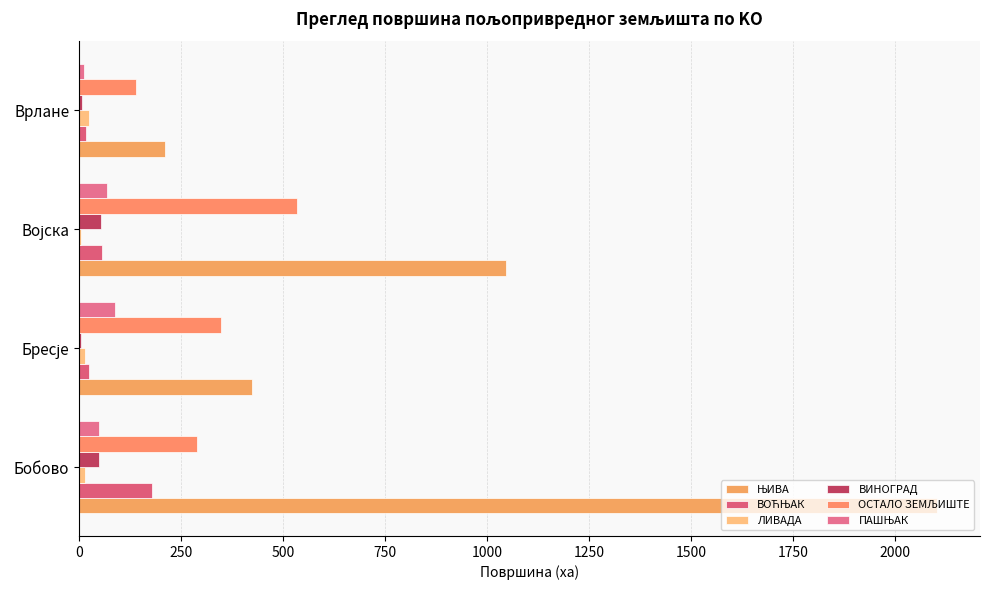

Which series has the largest range (max minus min)?

ЊИВА